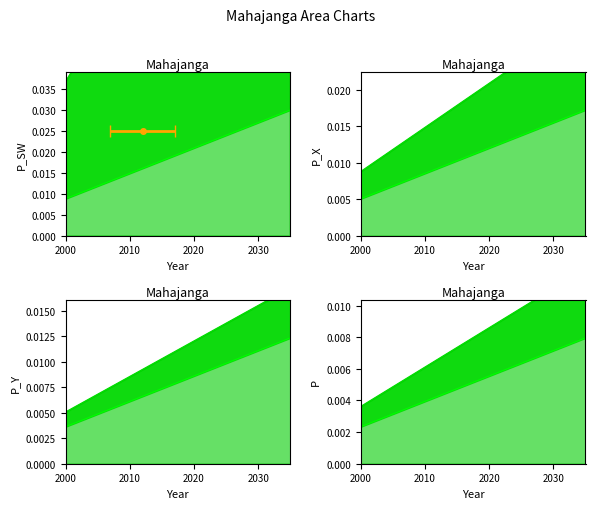

True or false: T=2_line and T=4_line intersect in this chart.

False